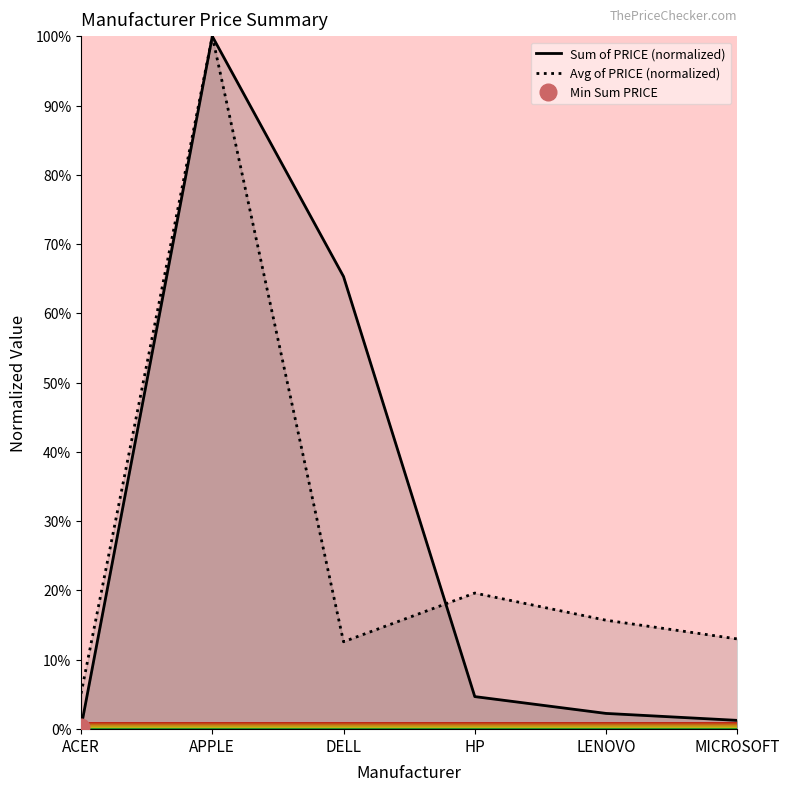

At which label does Avg of PRICE (normalized) first exceed 15?

APPLE